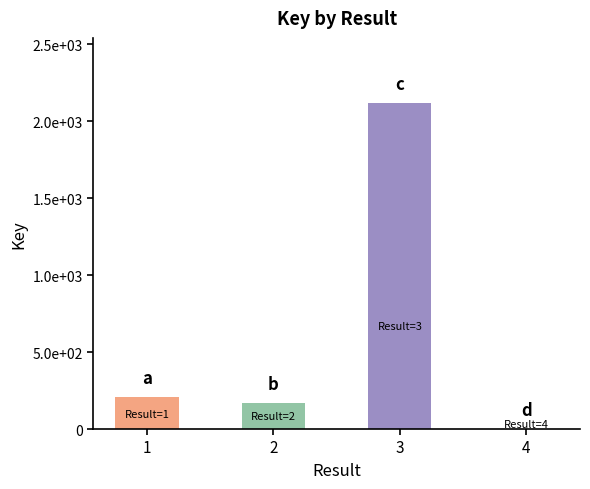

Reading right to left, list all the values displayed in this chart.

4=336416	3=2117893209	2=170127453	1=207929013